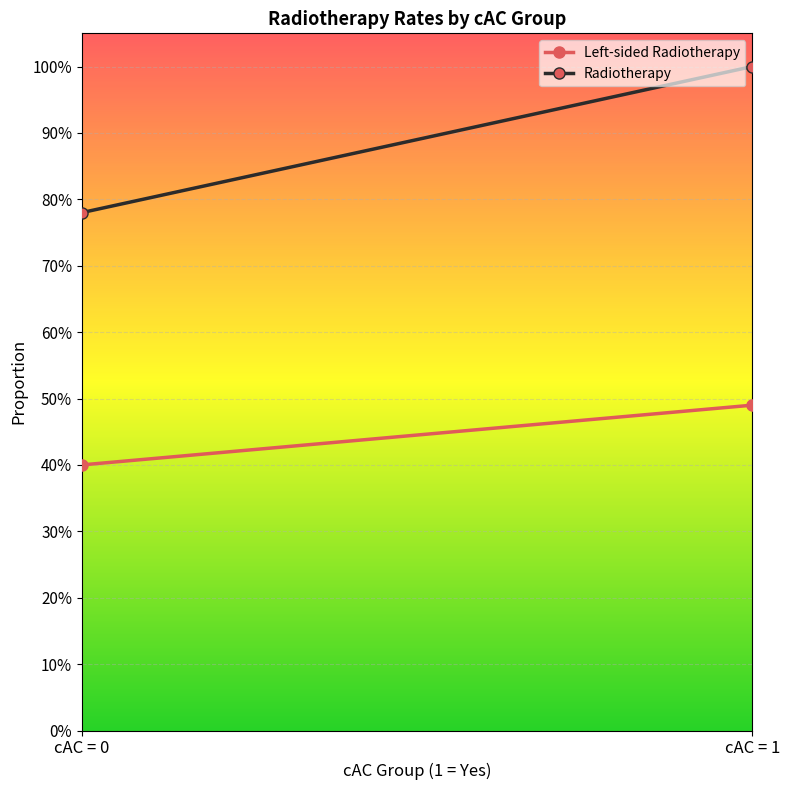

Which category has the highest value in the Radiotherapy series?

cAC = 1